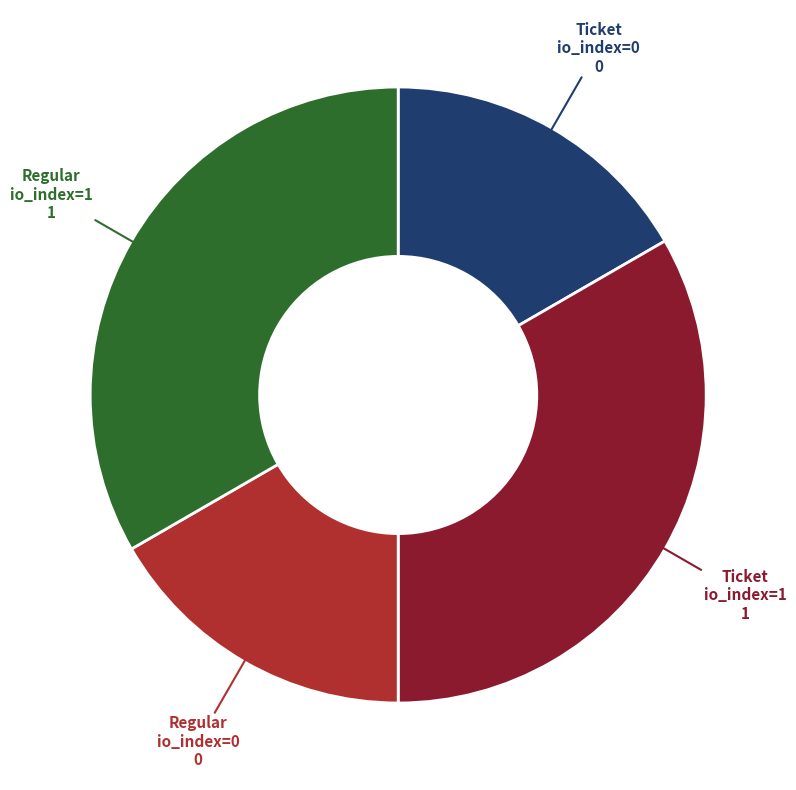

Does any single category account for the majority?

No